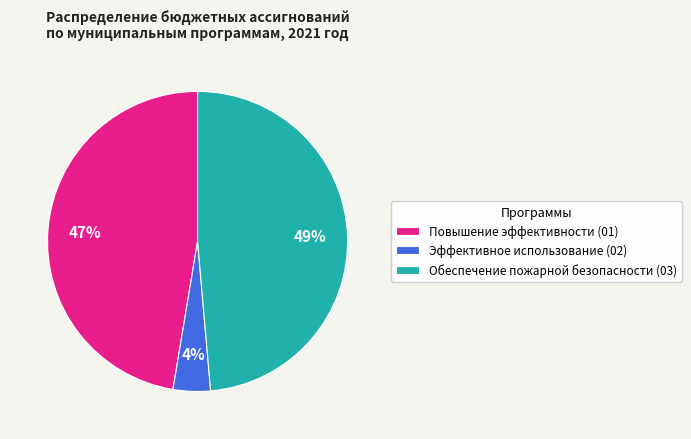

True or false: Обеспечение пожарной безопасности (03) accounts for 49% of the total.

True